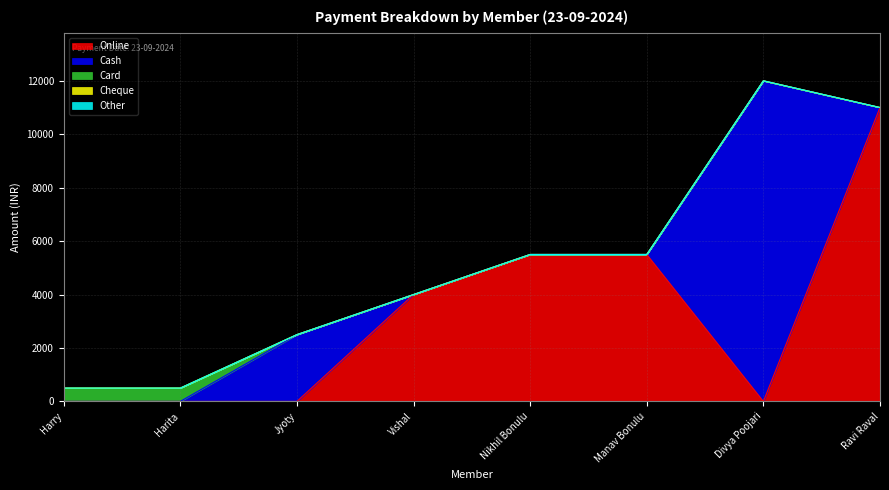

What position from the left is Harita?

2